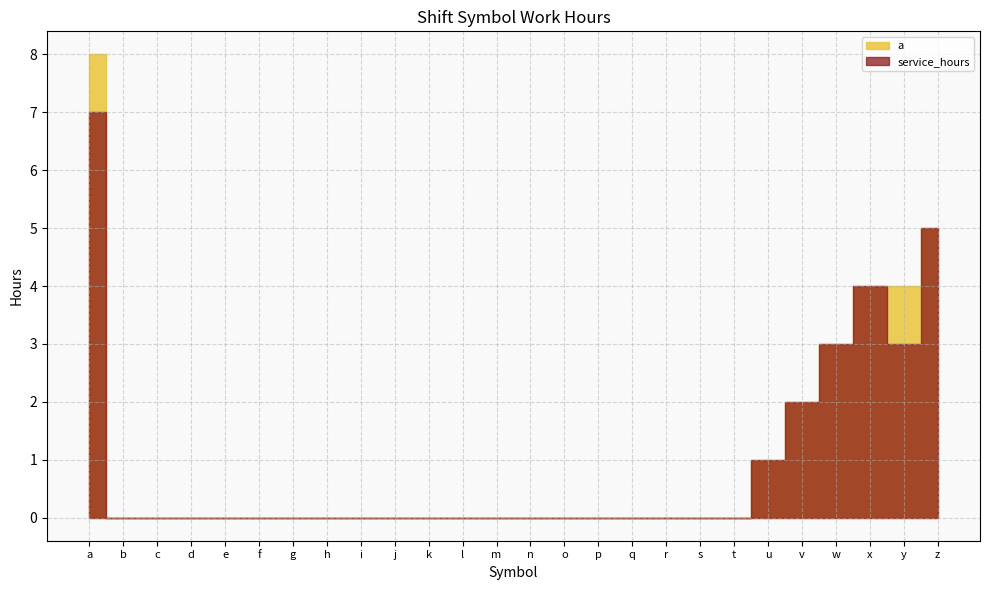

What is the average value of the a series?

1